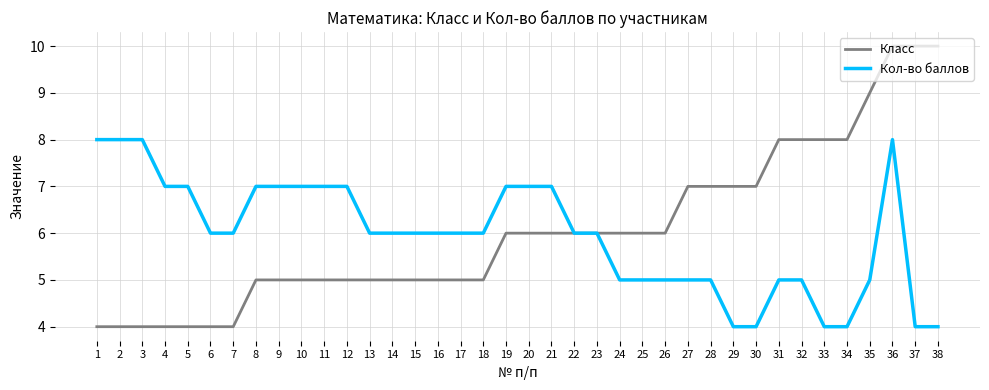

What is the average value of the Класс series?

6